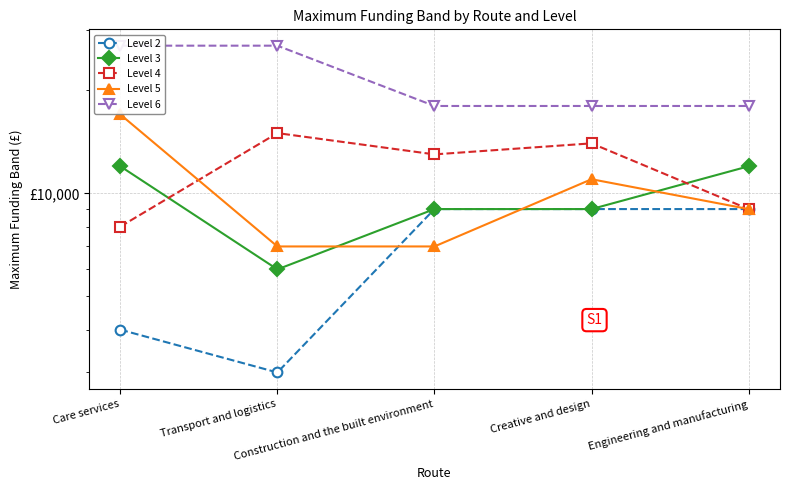

Is this an area chart (filled region under the line)?

No